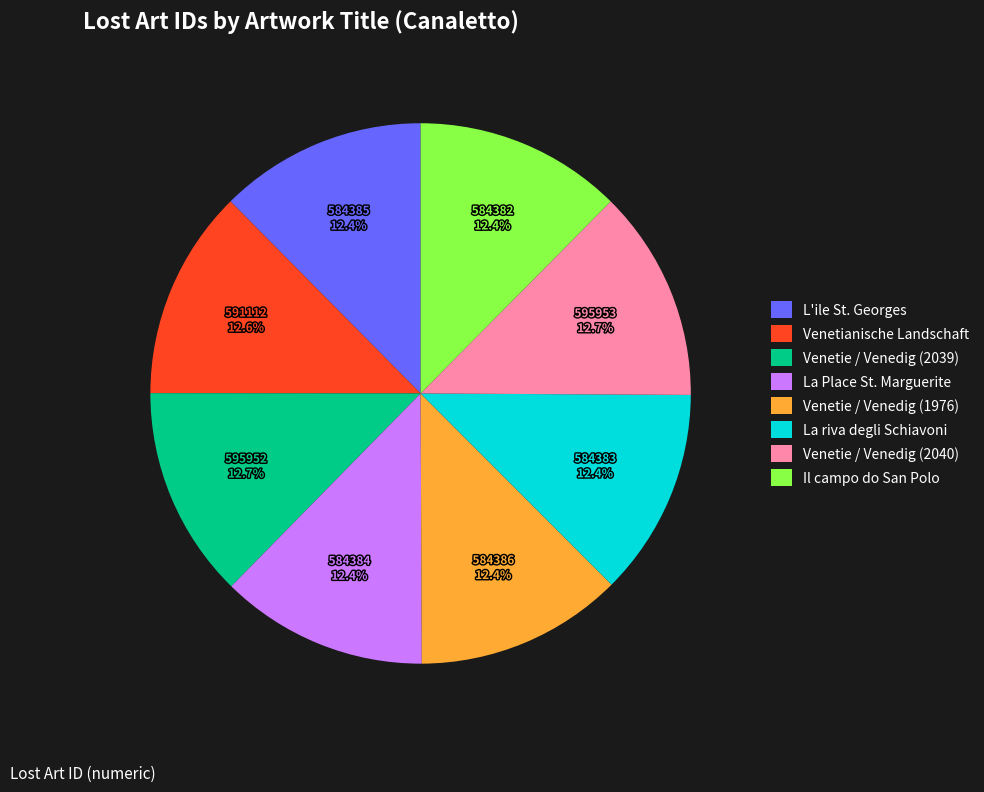

How much of the chart is everything except Venetie / Venedig (1976)?

87.6%